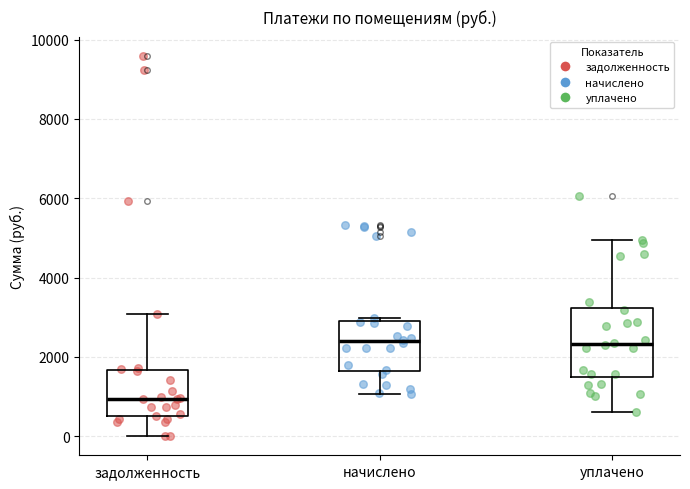

Reading left to right, transcribe this box plot: for each box, give where its median line is, the range the box spans, and where its two whiskers end, as read against the y-axis. The values are not printed on the chart, so give them approximately, as read against the axis.

задолженность: median 1000, box 600 to 1600, whiskers 0 to 3000
начислено: median 2400, box 1600 to 2800, whiskers 1000 to 3000
уплачено: median 2400, box 1600 to 3200, whiskers 600 to 5000